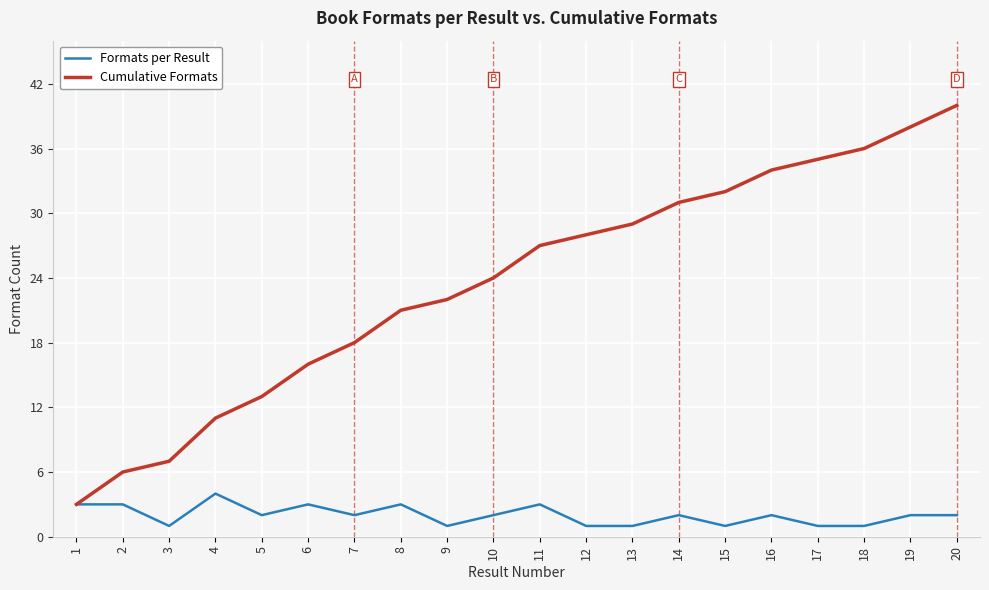

What is the total value across all series at 10?

26